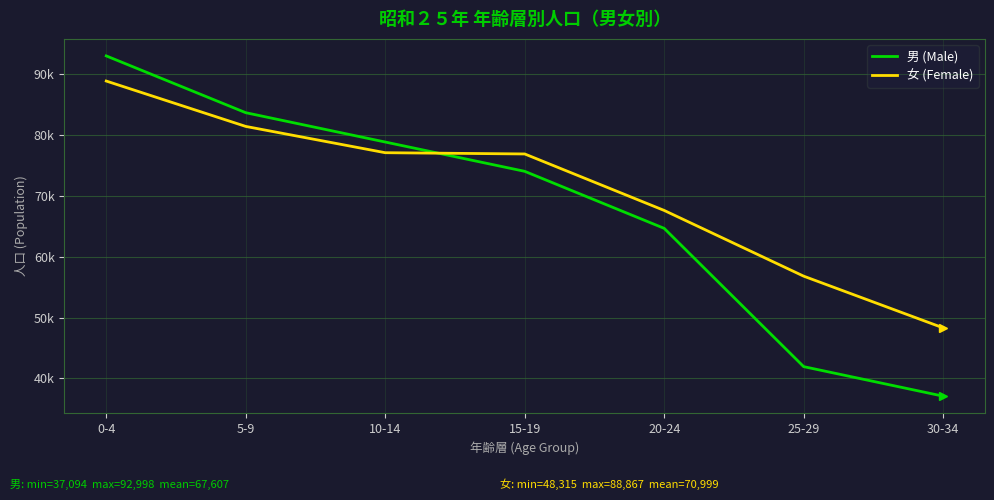

Between 0-4 and 15-19, which series saw the biggest shift?

男 (Male)